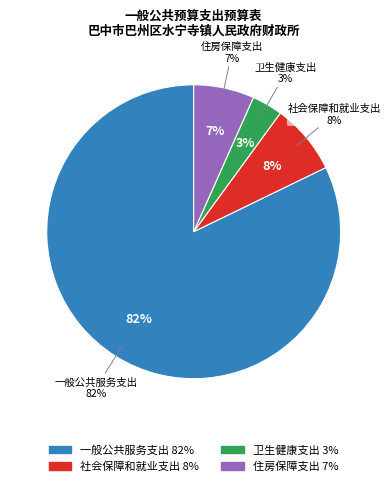

What portion of the pie excludes 住房保障支出?

93.3%